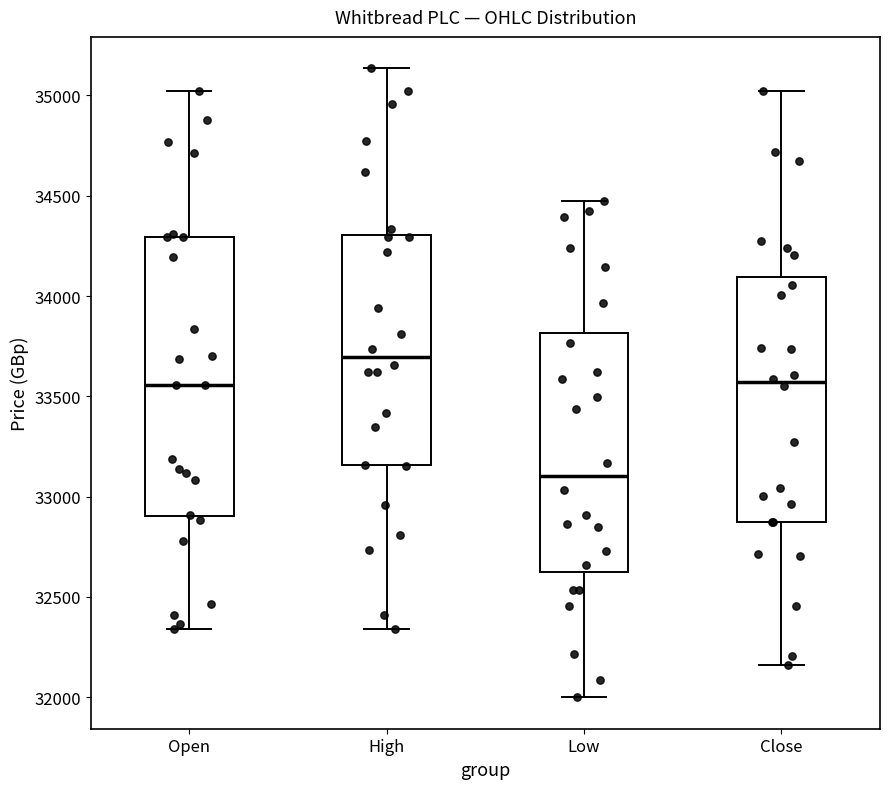

Reading left to right, transcribe this box plot: for each box, give where its median line is, the range the box spans, and where its two whiskers end, as read against the y-axis. The values are not printed on the chart, so give them approximately, as read against the axis.

Open: median 33550, box 32900 to 34300, whiskers 32350 to 35000
High: median 33700, box 33150 to 34300, whiskers 32350 to 35150
Low: median 33100, box 32650 to 33800, whiskers 32000 to 34500
Close: median 33550, box 32850 to 34100, whiskers 32150 to 35000